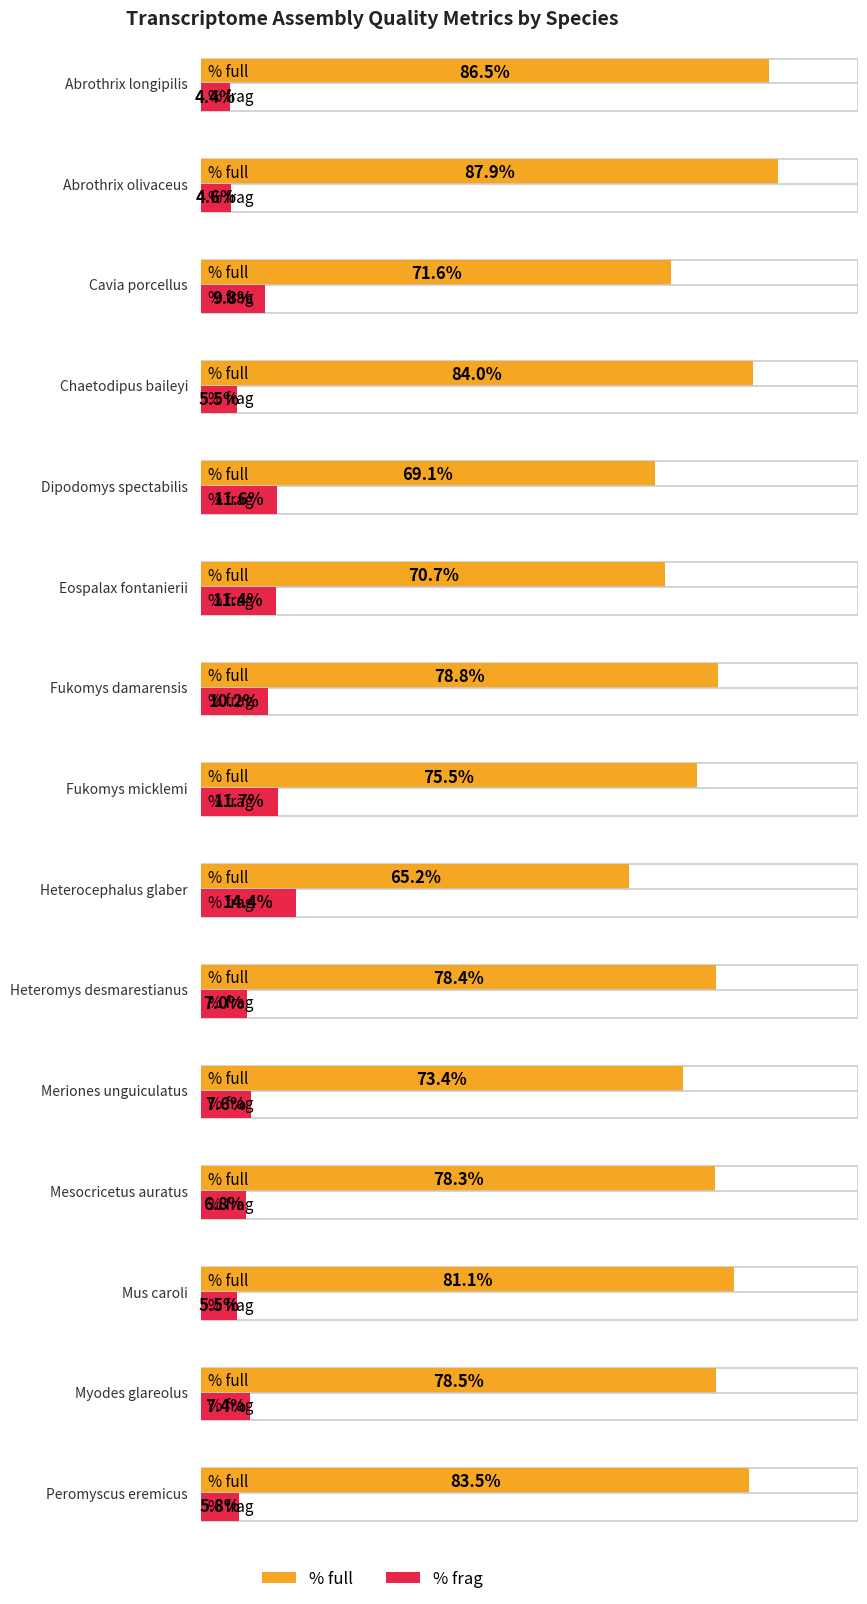

At Chaetodipus baileyi, list the series in order from largest to smallest.

% full, % frag